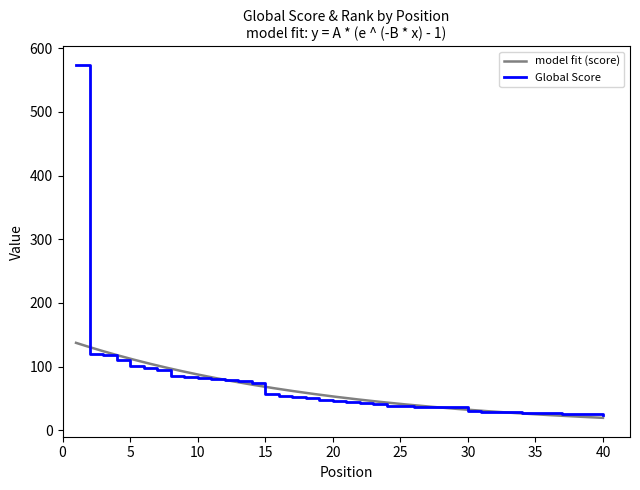

Between 28 and 1, which is larger?

1